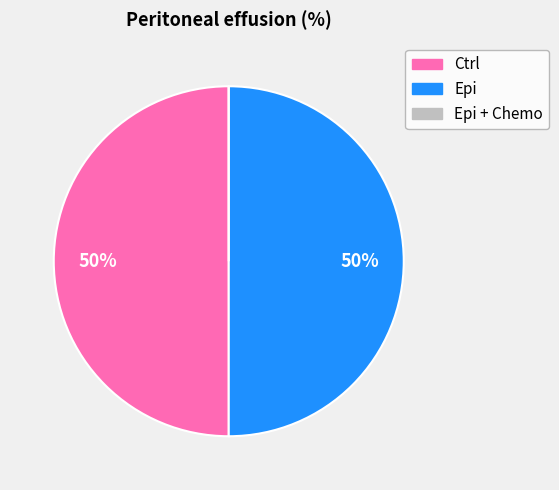

To the nearest percent, what is the difference between the largest and smallest slice percentages?

50%